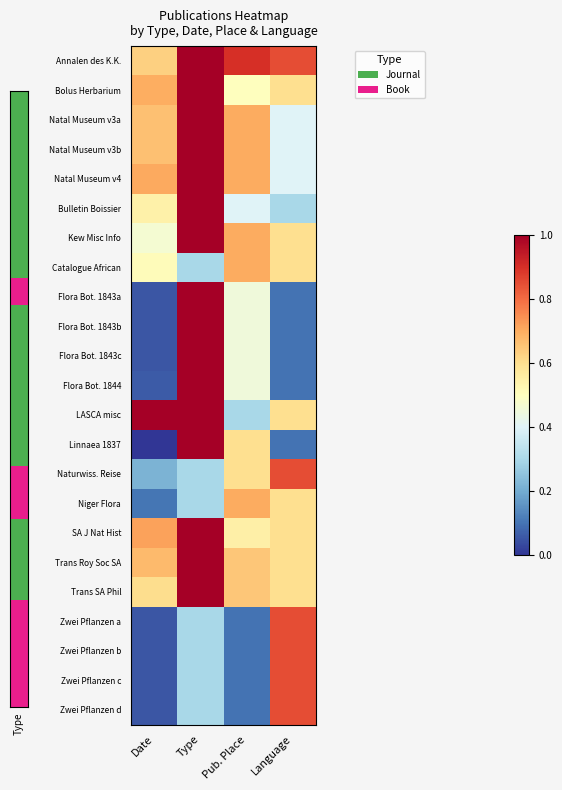

How many distinct data groups are displayed?

23